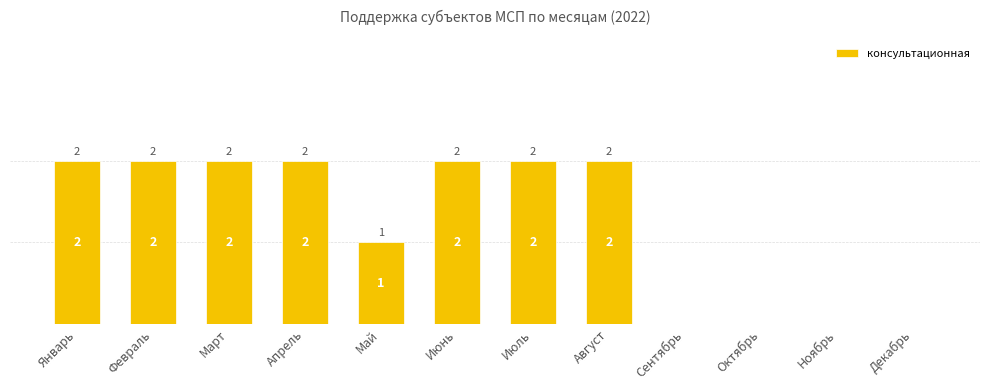

What is the sum of all values?

15